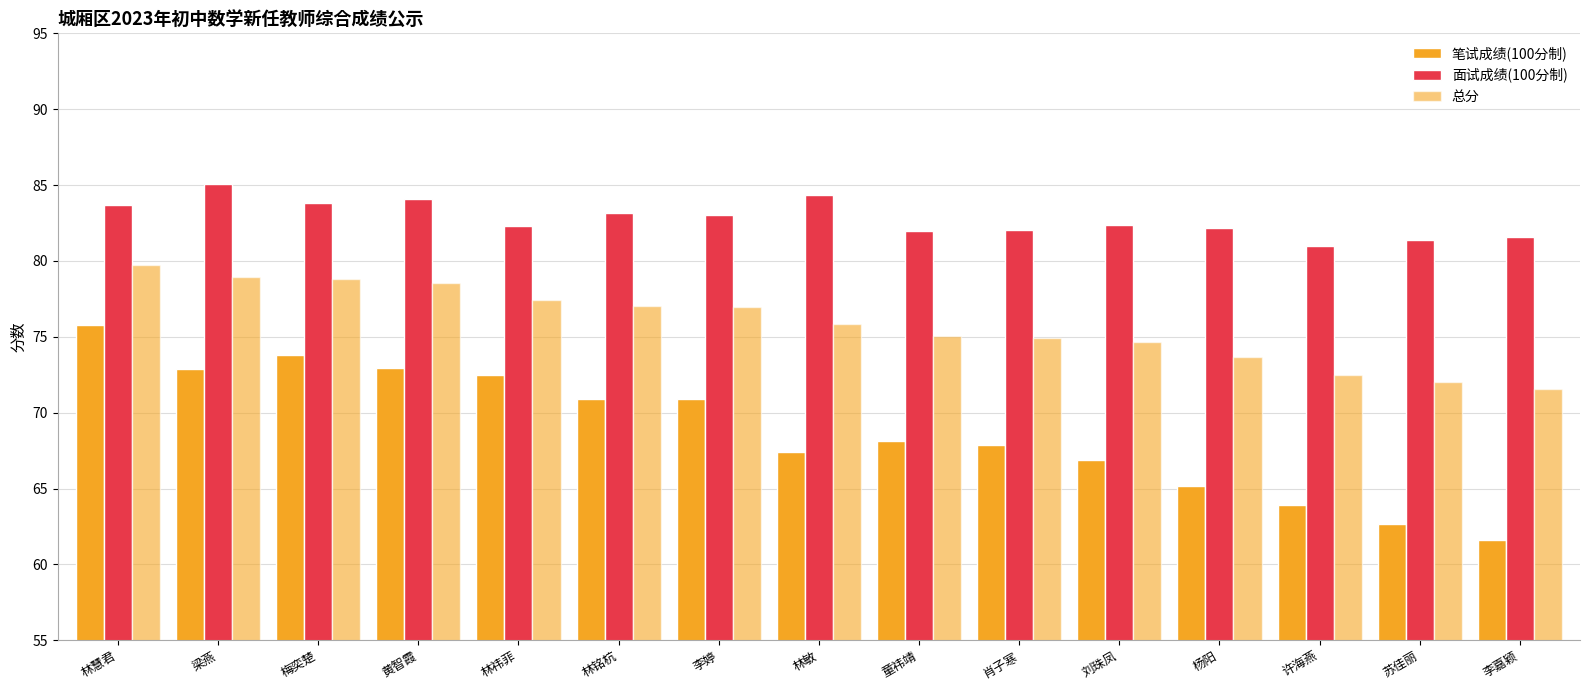

Reading left to right, extract all data points from this chart.

笔试成绩(100分制): 75.8	72.9	73.8	72.9	72.5	70.9	70.9	67.4	68.1	67.9	66.9	65.2	63.9	62.7	61.6
面试成绩(100分制): 83.7	85.0	83.8	84.1	82.3	83.2	83.0	84.3	82.0	82.0	82.4	82.2	81.0	81.3	81.6
总分: 79.7	79.0	78.8	78.5	77.4	77.1	77.0	75.9	75.1	75.0	74.6	73.7	72.5	72.0	71.6